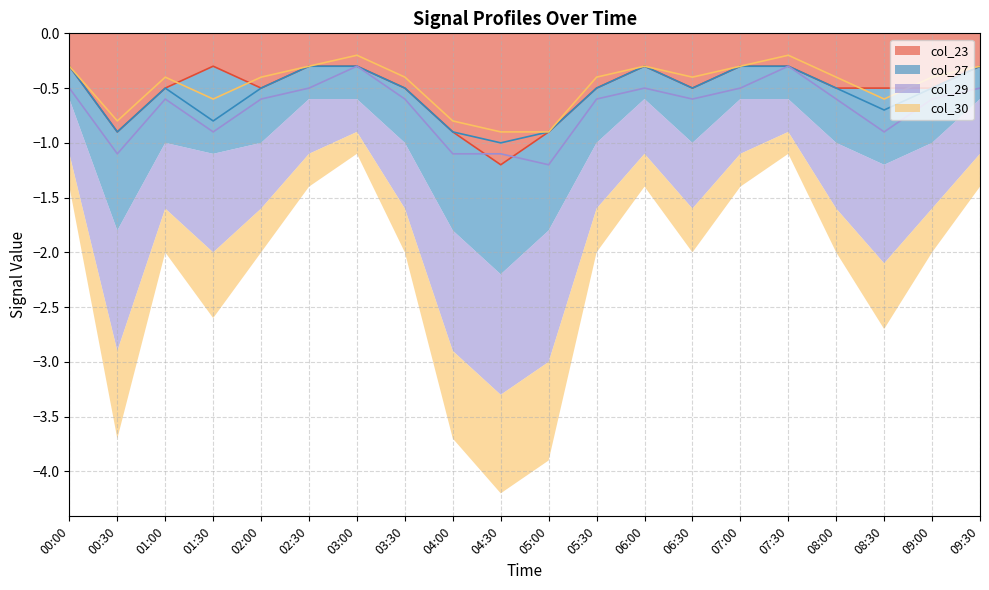

Reading left to right, list all the values displayed in this chart.

col_23: 00:00=-0.3	00:30=-0.9	01:00=-0.5	01:30=-0.3	02:00=-0.5	02:30=-0.3	03:00=-0.3	03:30=-0.5	04:00=-0.9	04:30=-1.2	05:00=-0.9	05:30=-0.5	06:00=-0.3	06:30=-0.5	07:00=-0.3	07:30=-0.3	08:00=-0.5	08:30=-0.5	09:00=-0.5	09:30=-0.3
col_27: 00:00=-0.3	00:30=-0.9	01:00=-0.5	01:30=-0.8	02:00=-0.5	02:30=-0.3	03:00=-0.3	03:30=-0.5	04:00=-0.9	04:30=-1.0	05:00=-0.9	05:30=-0.5	06:00=-0.3	06:30=-0.5	07:00=-0.3	07:30=-0.3	08:00=-0.5	08:30=-0.7	09:00=-0.5	09:30=-0.3
col_29: 00:00=-0.5	00:30=-1.1	01:00=-0.6	01:30=-0.9	02:00=-0.6	02:30=-0.5	03:00=-0.3	03:30=-0.6	04:00=-1.1	04:30=-1.1	05:00=-1.2	05:30=-0.6	06:00=-0.5	06:30=-0.6	07:00=-0.5	07:30=-0.3	08:00=-0.6	08:30=-0.9	09:00=-0.6	09:30=-0.5
col_30: 00:00=-0.3	00:30=-0.8	01:00=-0.4	01:30=-0.6	02:00=-0.4	02:30=-0.3	03:00=-0.2	03:30=-0.4	04:00=-0.8	04:30=-0.9	05:00=-0.9	05:30=-0.4	06:00=-0.3	06:30=-0.4	07:00=-0.3	07:30=-0.2	08:00=-0.4	08:30=-0.6	09:00=-0.4	09:30=-0.3